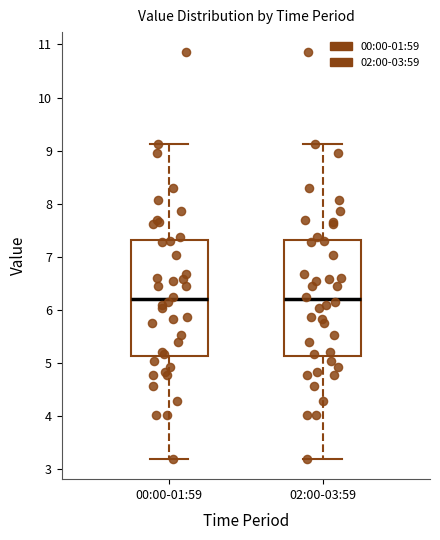

Reading left to right, read every box against the y-axis: the position of its median line, the range the box covers, and the ends of its whiskers. The values are not printed on the chart, so give them approximately, as read against the axis.

00:00-01:59: median 6.2, box 5.1 to 7.3, whiskers 3.2 to 9.1
02:00-03:59: median 6.2, box 5.1 to 7.3, whiskers 3.2 to 9.1